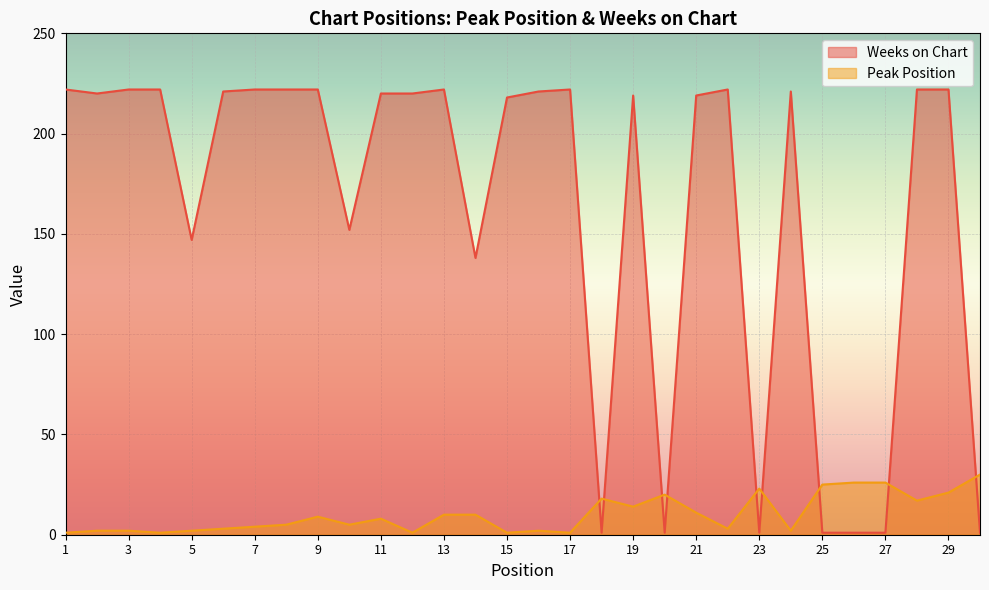

Between 1 and 27, which series saw the biggest shift?

Weeks on Chart